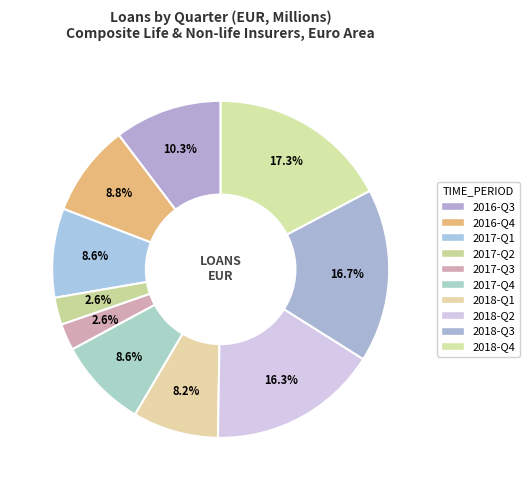

What is the ratio of the value at 2018-Q4 to the value at 2018-Q2?

1.1